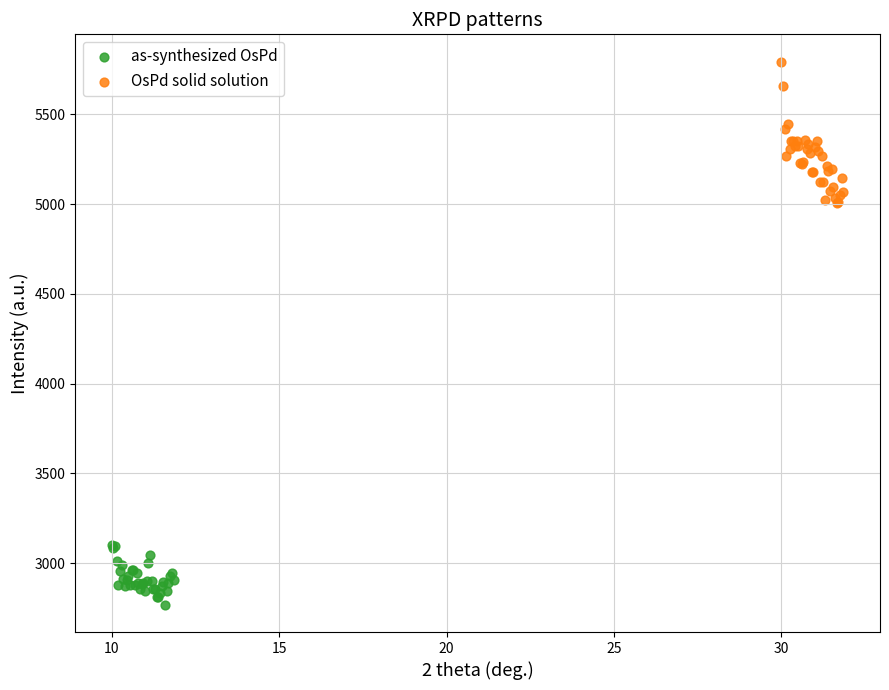

What are all the series names shown in the legend?

as-synthesized OsPd, OsPd solid solution